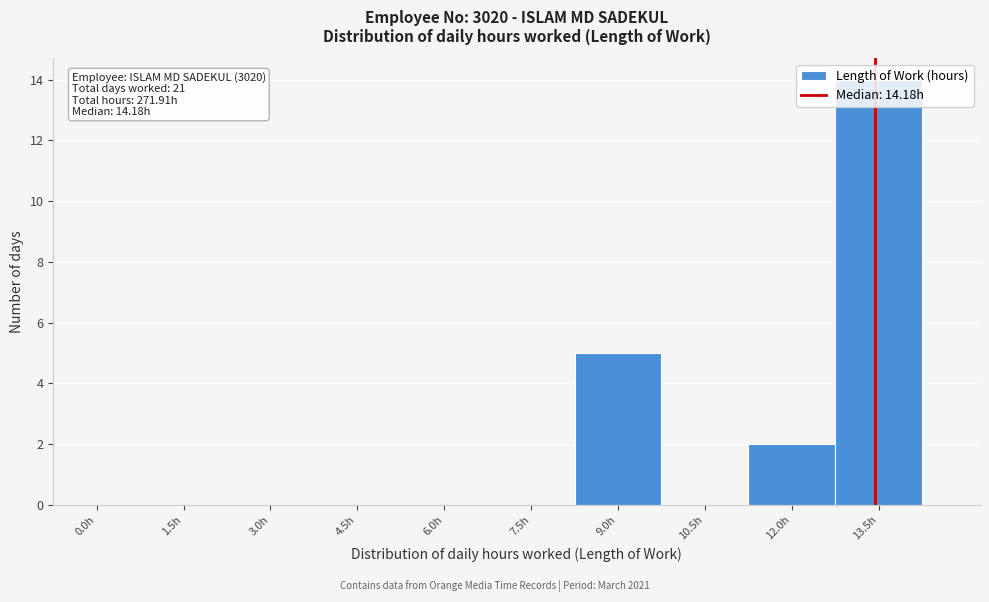

What is the greatest value displayed?

14